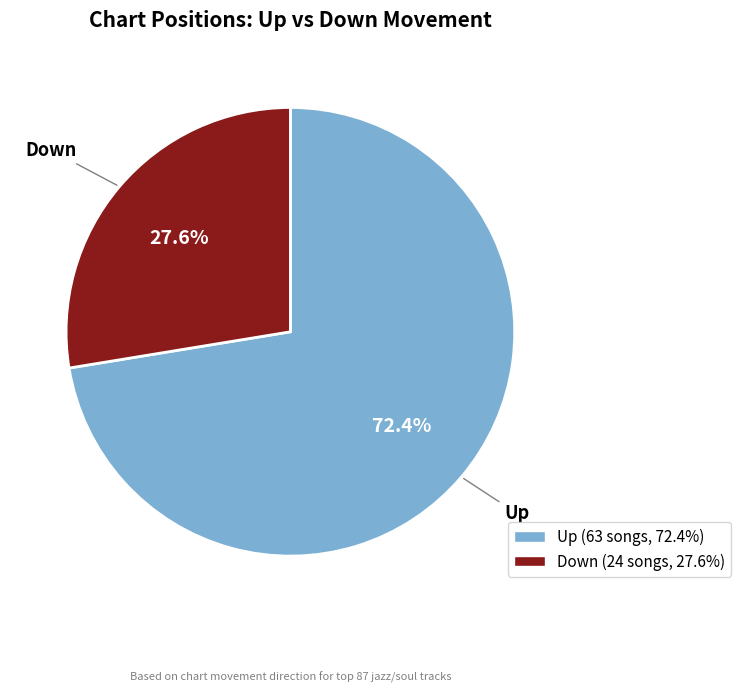

What is the largest slice in the pie chart?

Up